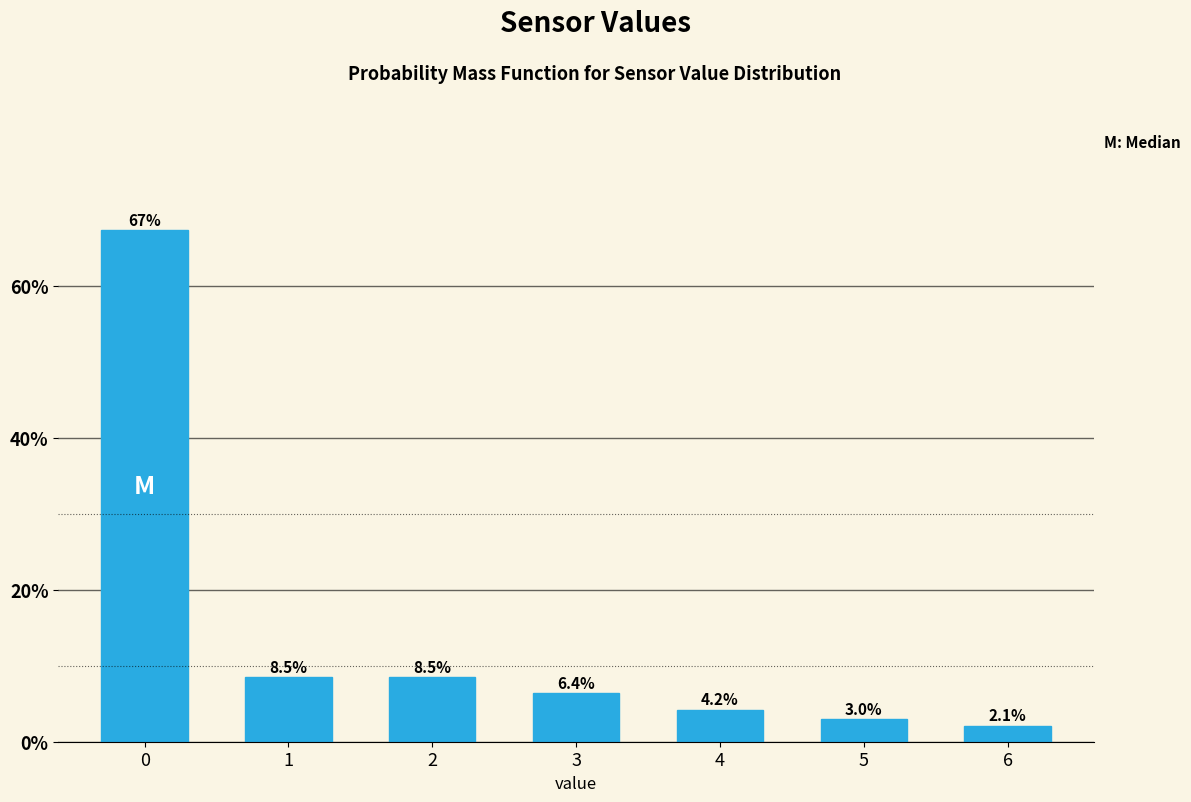

Reading right to left, what are all the values shown in this chart?

6=2.1	5=3.0	4=4.2	3=6.4	2=8.5	1=8.5	0=67.4